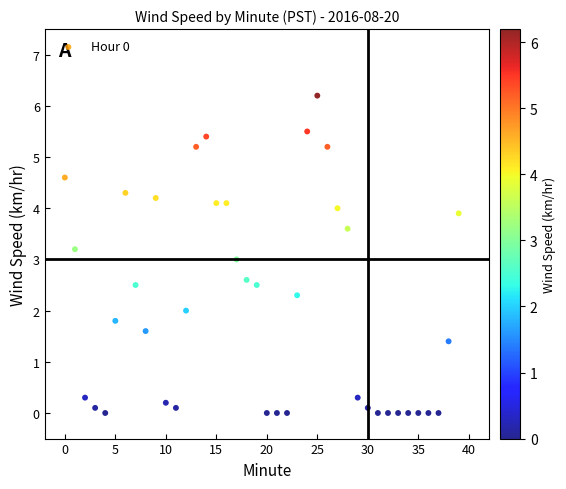

What is the range of Y values (max minus min)?

6.2